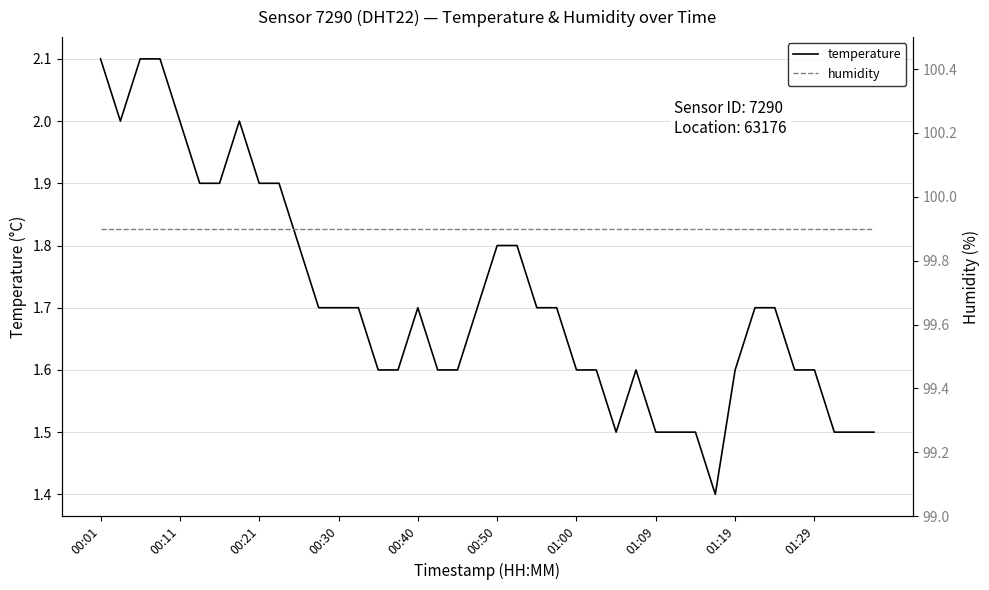

The temperature series shows 3.4 at 00:21. True or false?

False